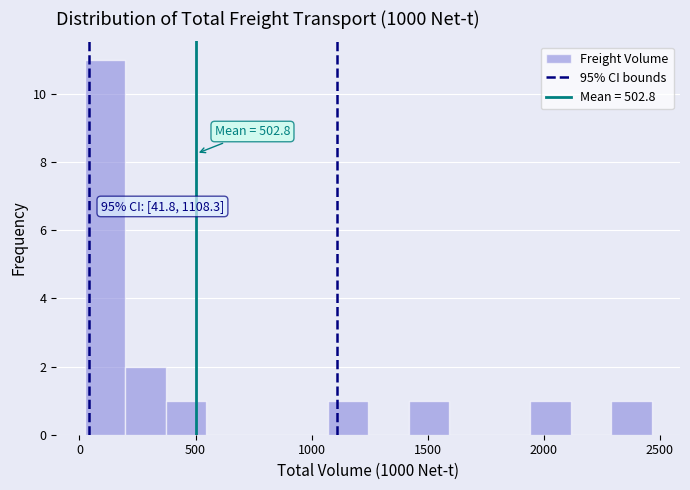

Around what value on the x-axis is the tallest bar? Give the approximate position of its centre, as read against the axis.

100